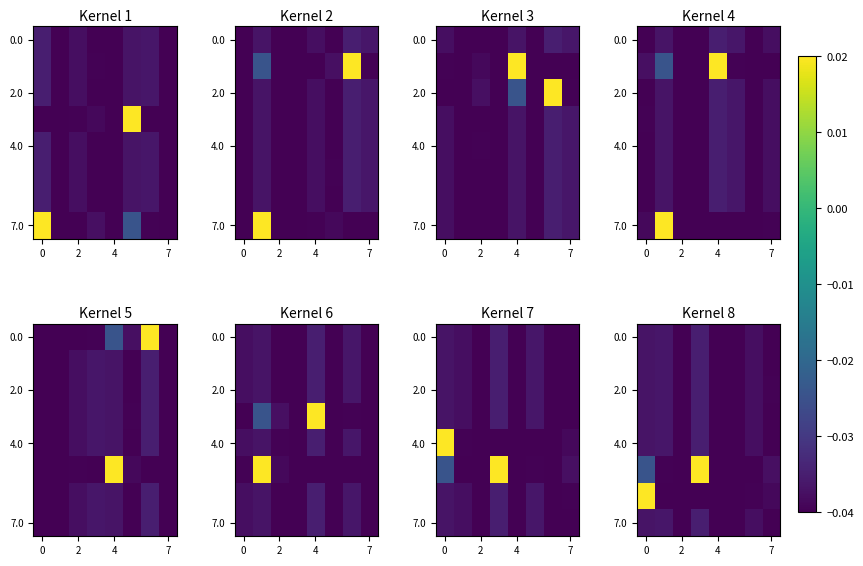

What is the sum of all 2.0 values?

-0.3